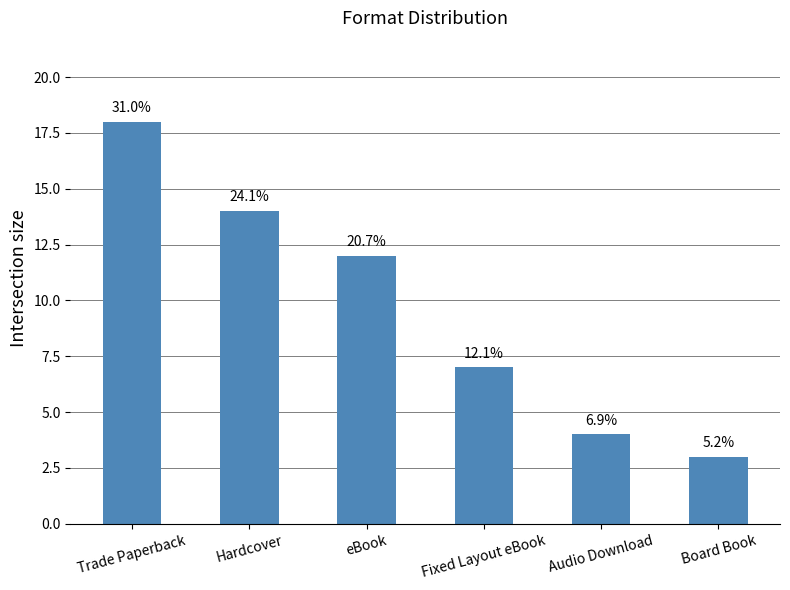

How many bars are there in total?

6